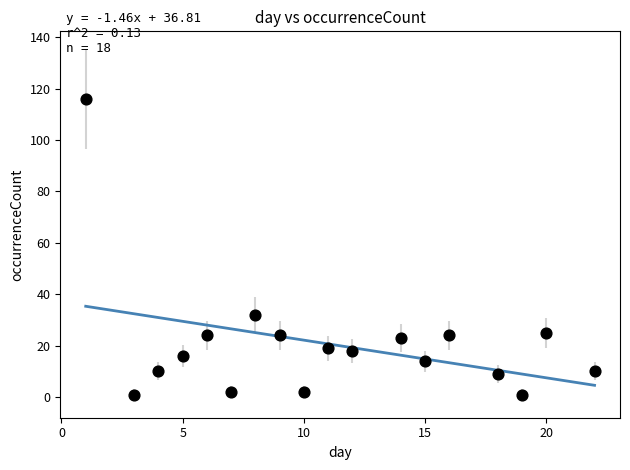

What Y value in the scatter plot is closest to 58?

32